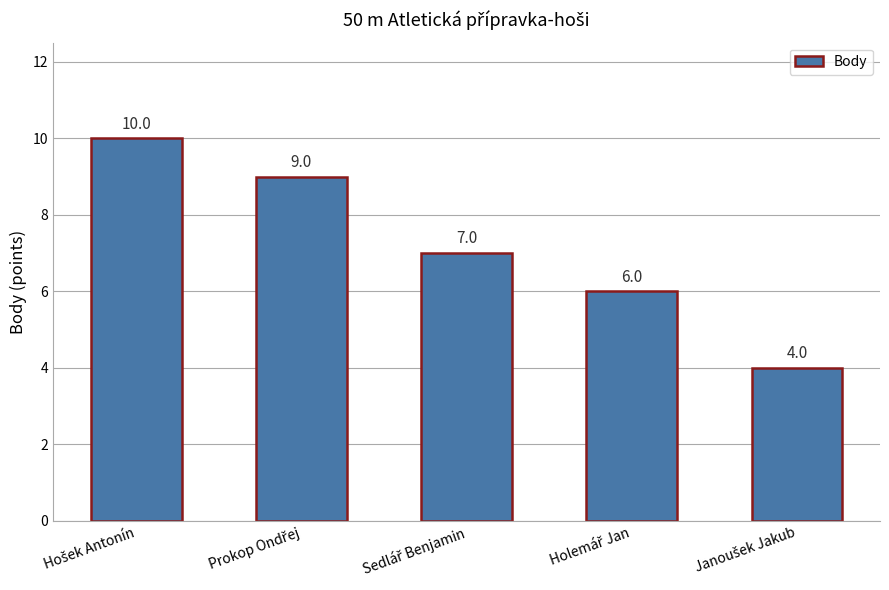

Reading left to right, extract all data points from this chart.

10	9	7	6	4